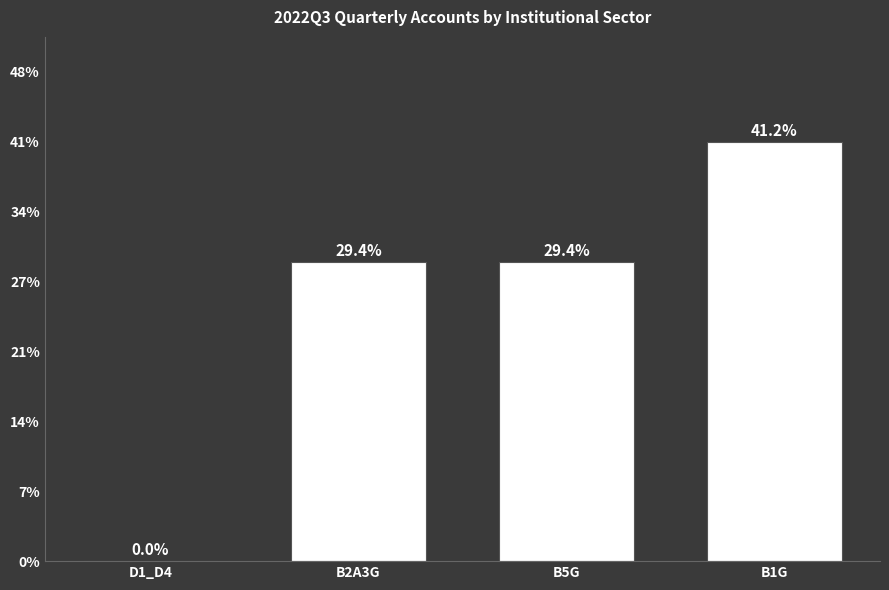

Where does the data first go above 29?

B2A3G